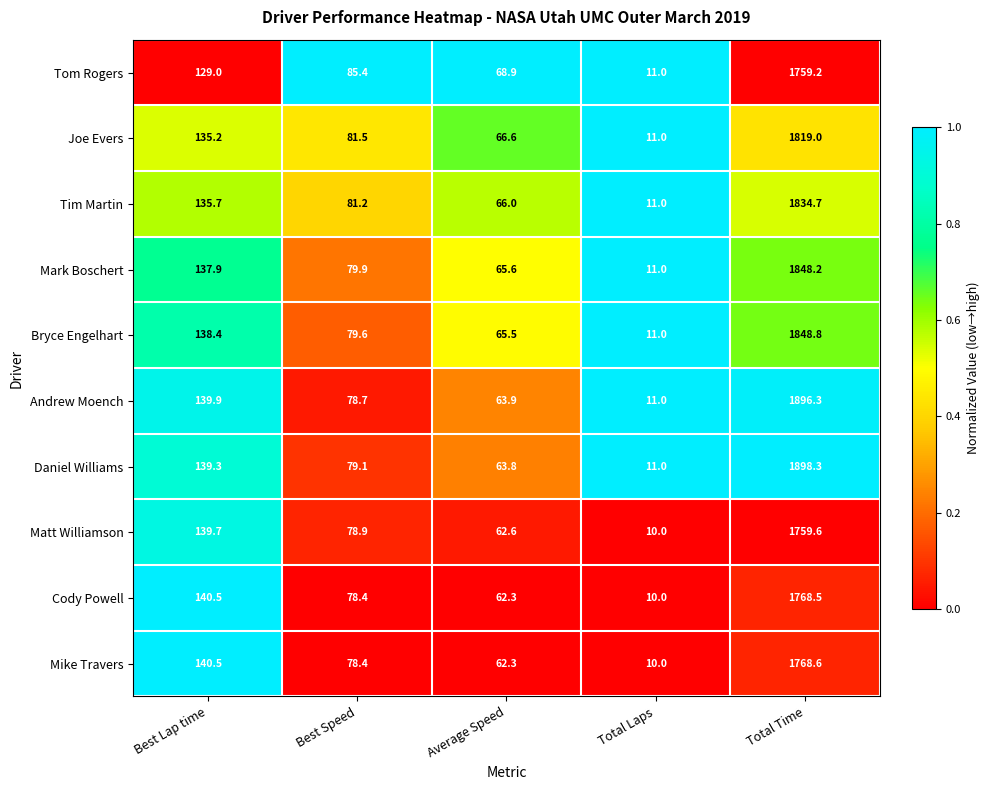

True or false: Matt Williamson has a value of 14.0 at Average Speed.

False